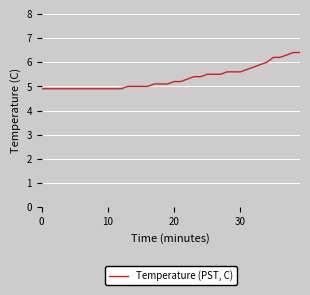

What is the maximum value shown in the chart?

6.4